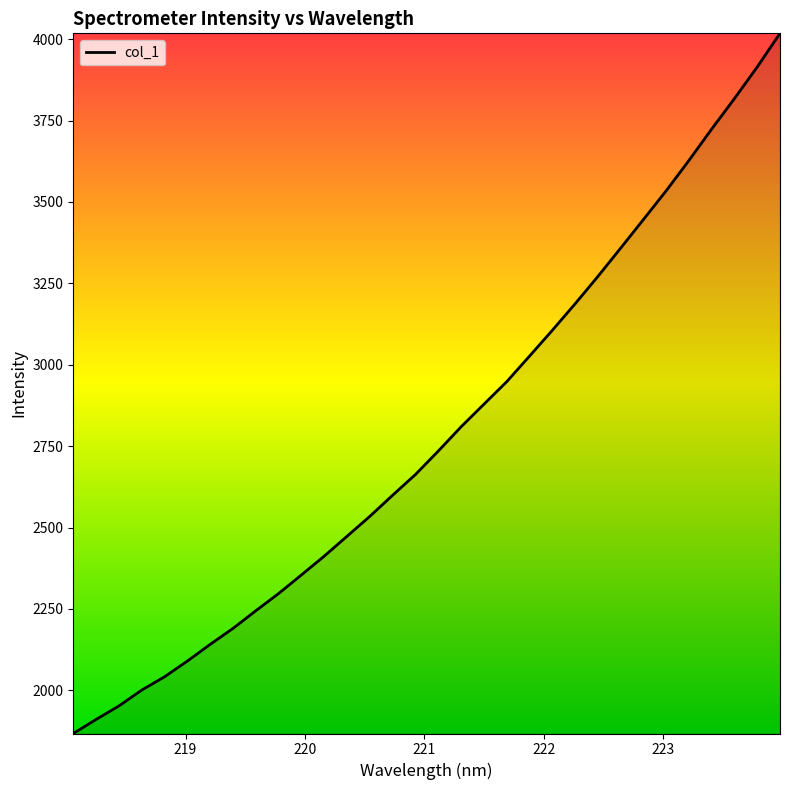

What is the difference between the maximum and minimum values?

2150.7